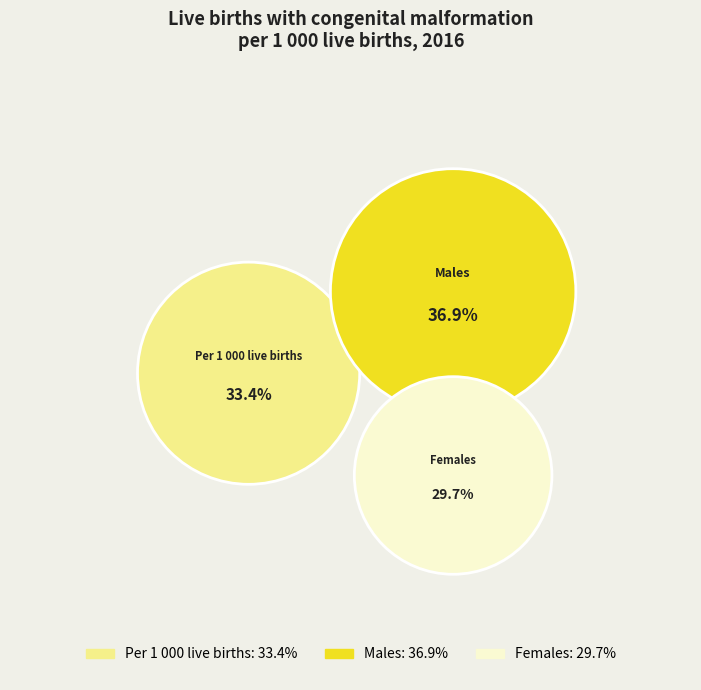

How many slices are in this pie chart?

3